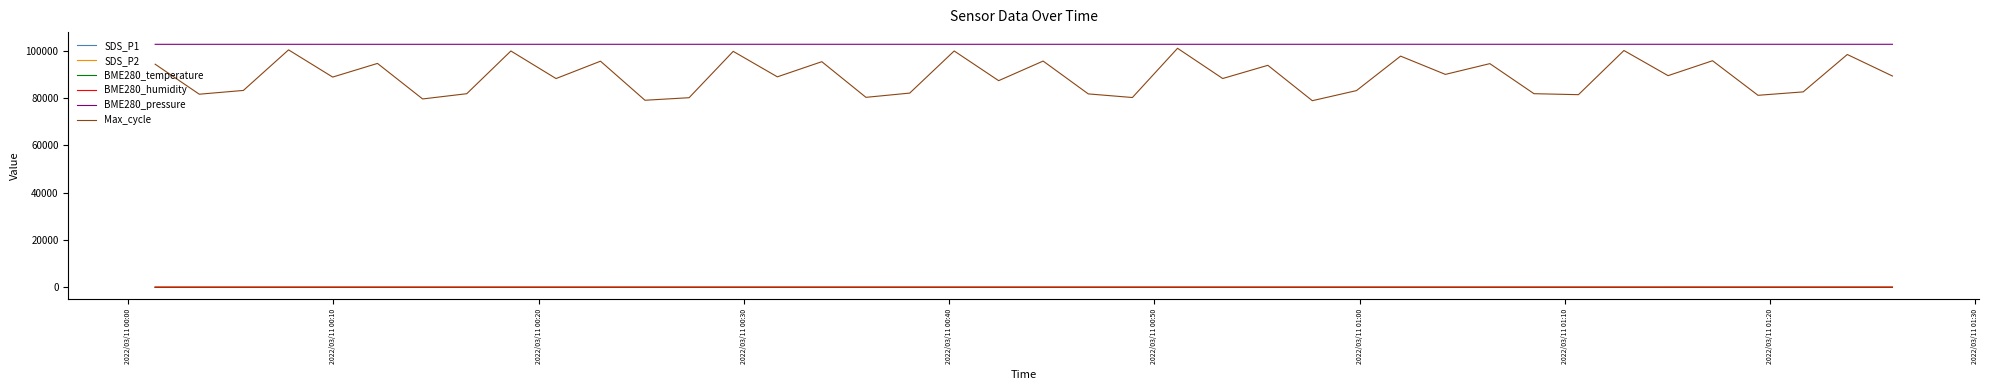

What is the smallest value displayed?

-6.2